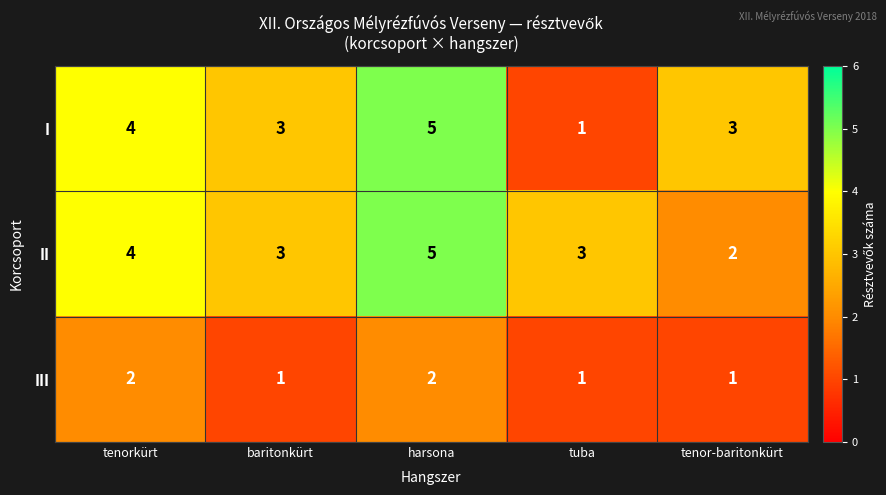

What value does the I series have at baritonkürt?

3